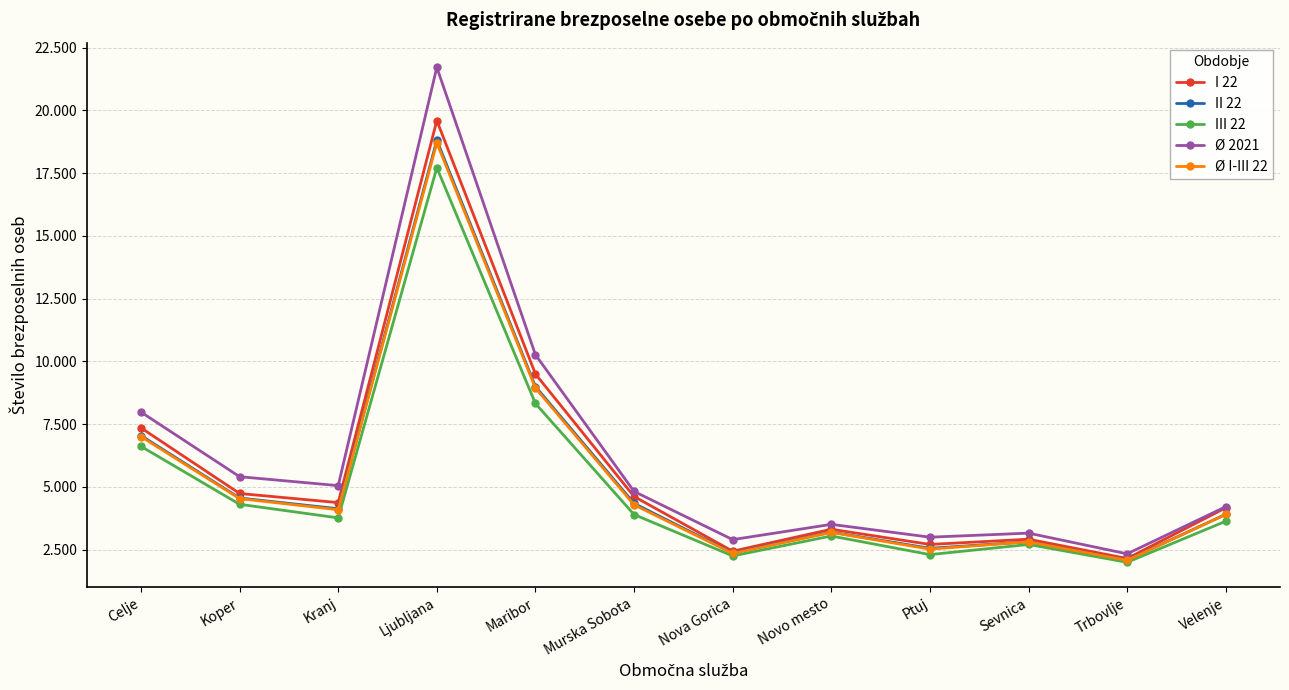

Between Maribor and Celje, which is larger?

Maribor